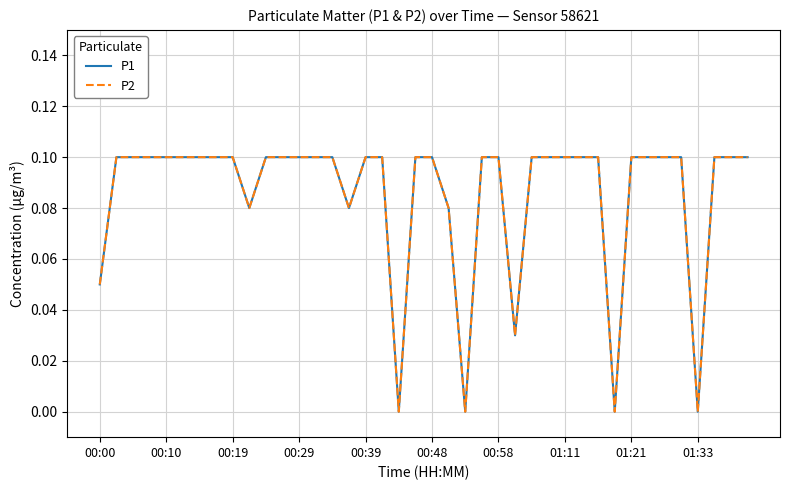

What is the difference between the second highest and second lowest values in the P1 series?

0.1